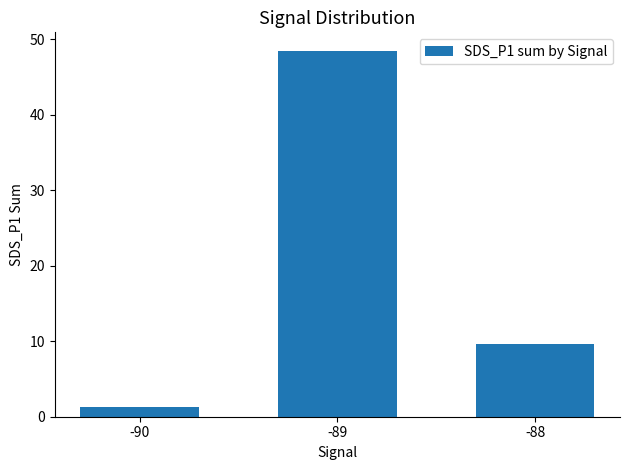

What is the value of the 2nd bar from the left?

48.5